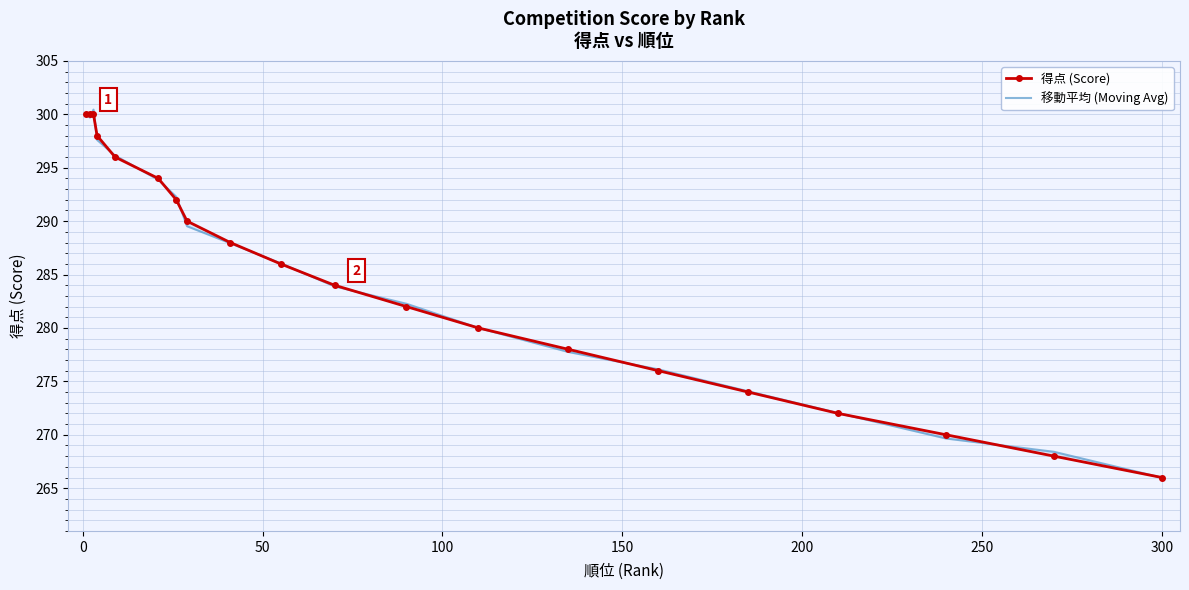

What are all the series names shown in the legend?

得点 (Score), 移動平均 (Moving Avg)